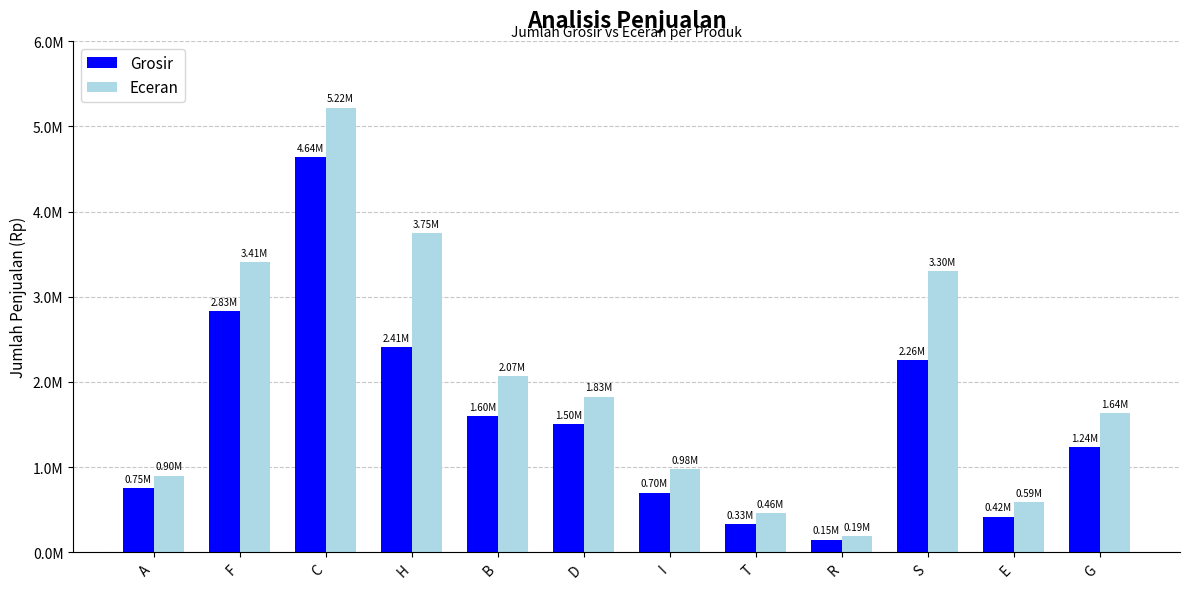

What are all the series names shown in the legend?

Grosir, Eceran